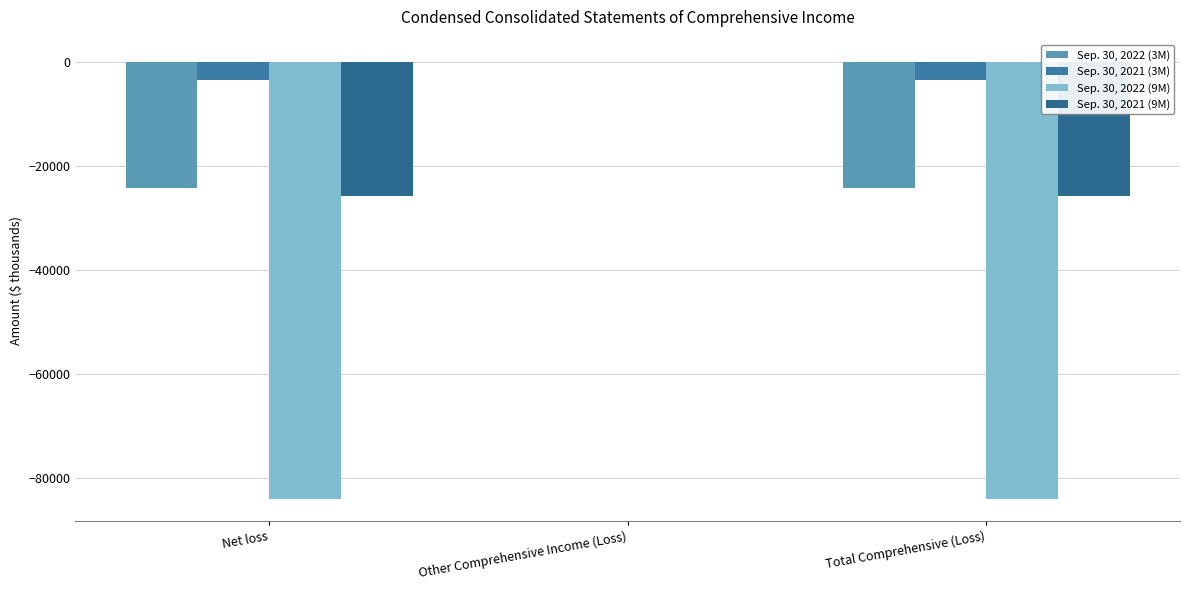

The value of Sep. 30, 2022 (3M) at Total Comprehensive (Loss) is -15863. True or false?

False